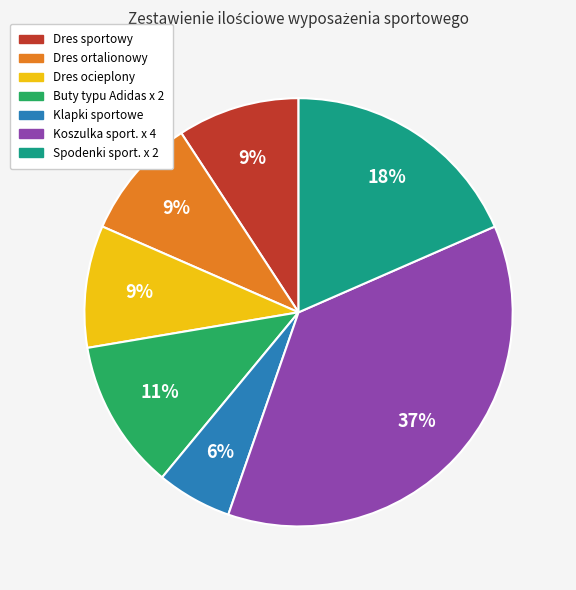

Count the number of slices in the pie.

7